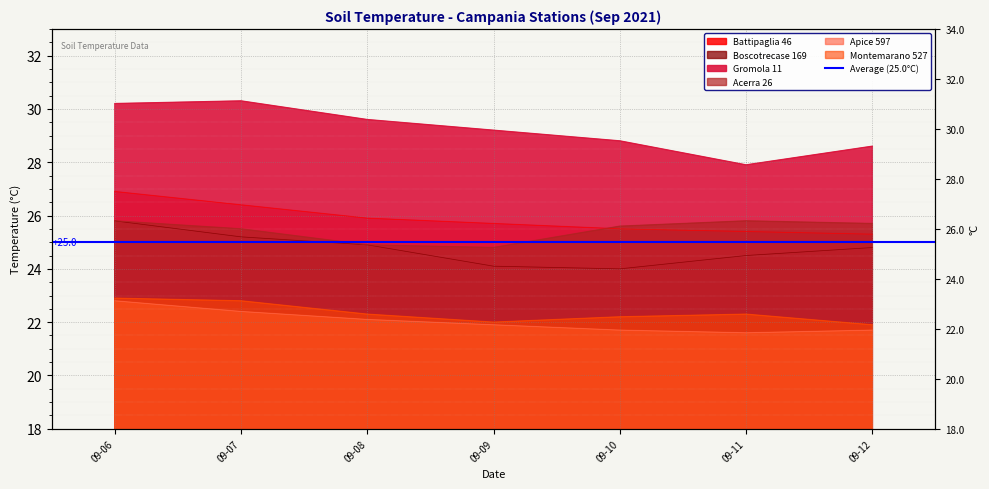

The value of Montemarano 527 at 09-06 is 34.8. True or false?

False